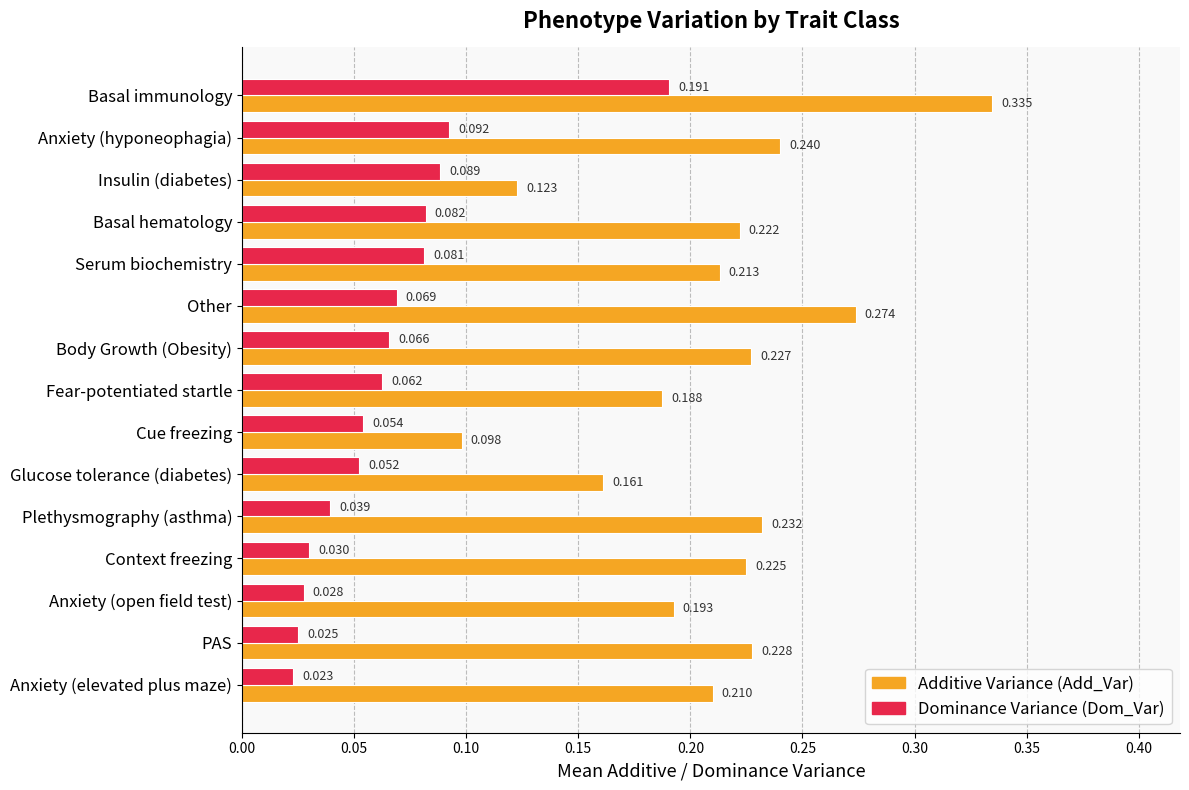

At which category is the sum across all series the highest?

Basal immunology